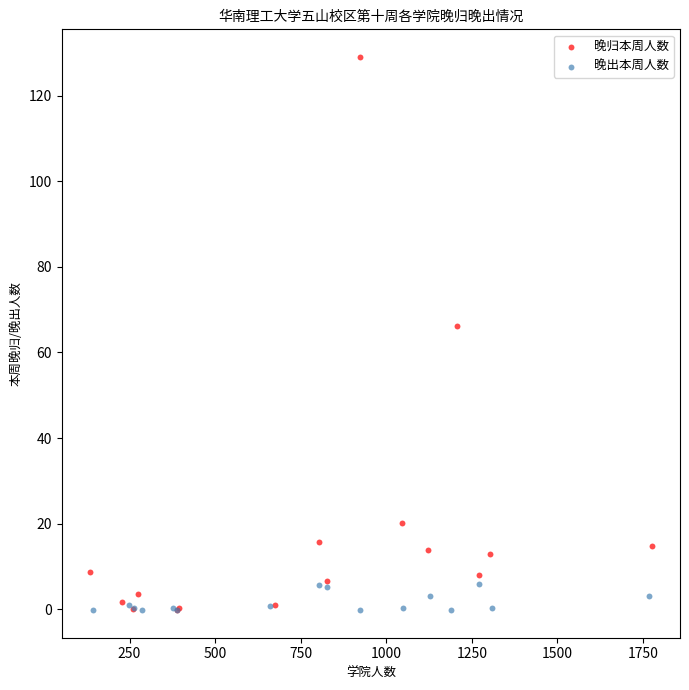

What are all the series names shown in the legend?

晚归本周人数, 晚出本周人数